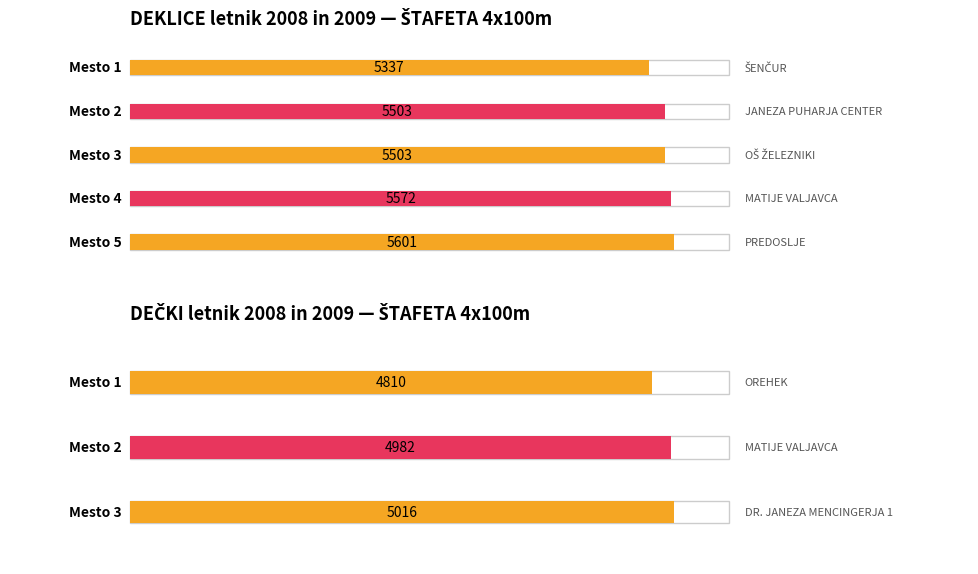

The value of DEČKI - REZULTAT at 8 is 3364. True or false?

False